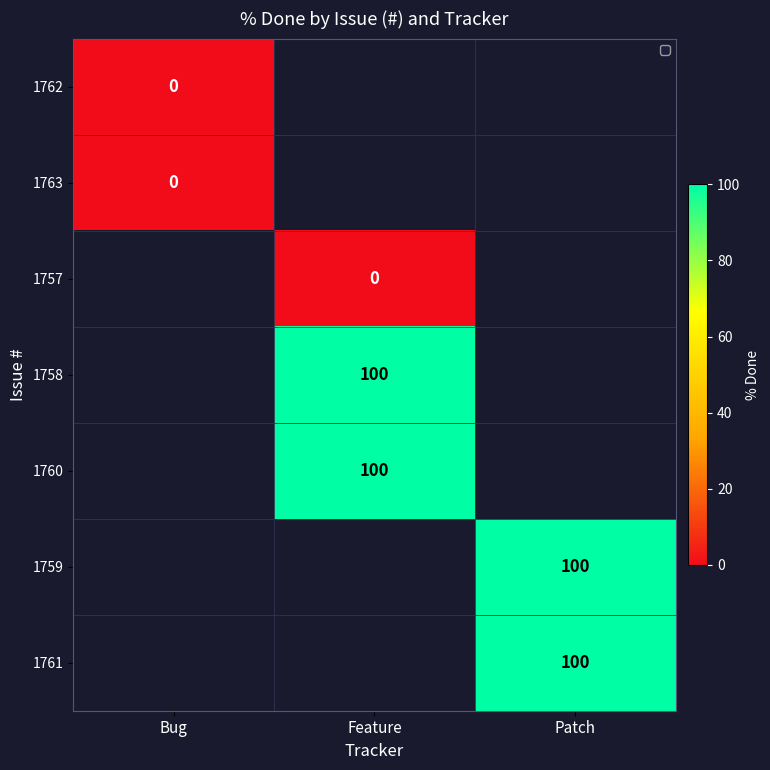

Which has a higher value, Bug or Patch?

Patch